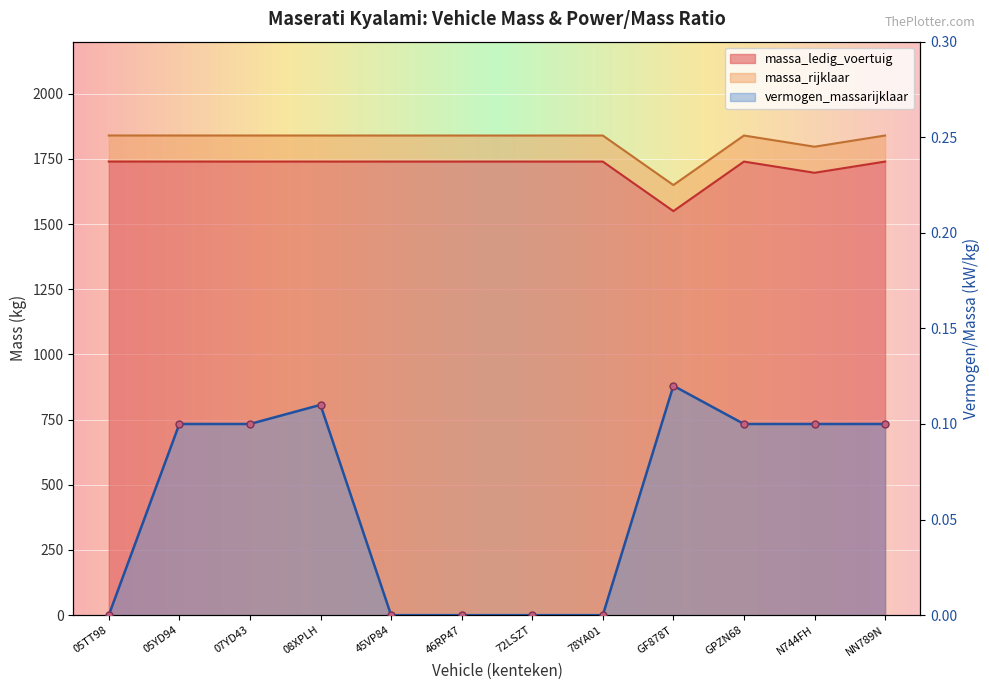

At which label is massa_rijklaar closest to 1745?

N744FH